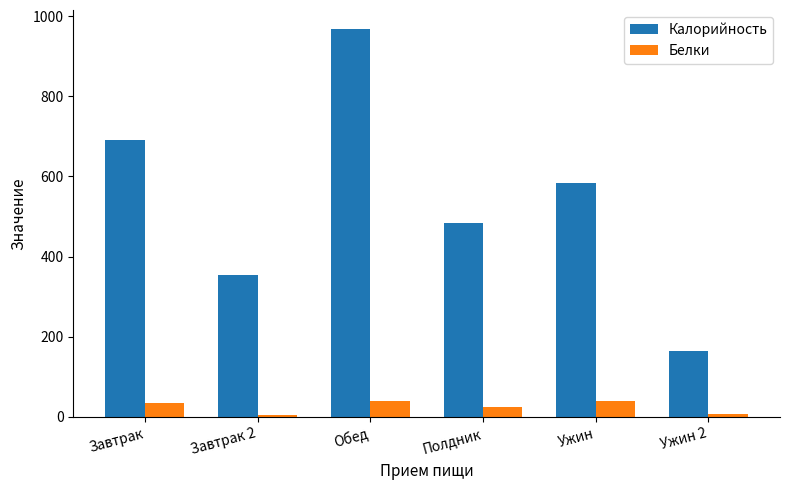

What position from the right is Ужин?

2